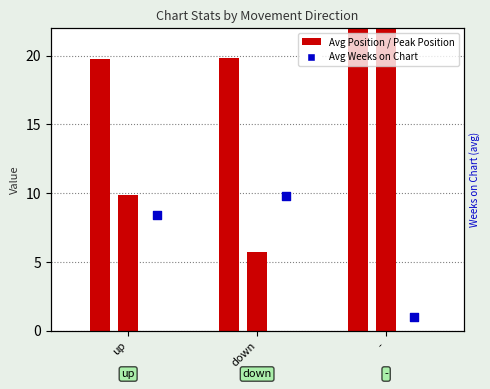

What is the change in value from up to -?

-7.4